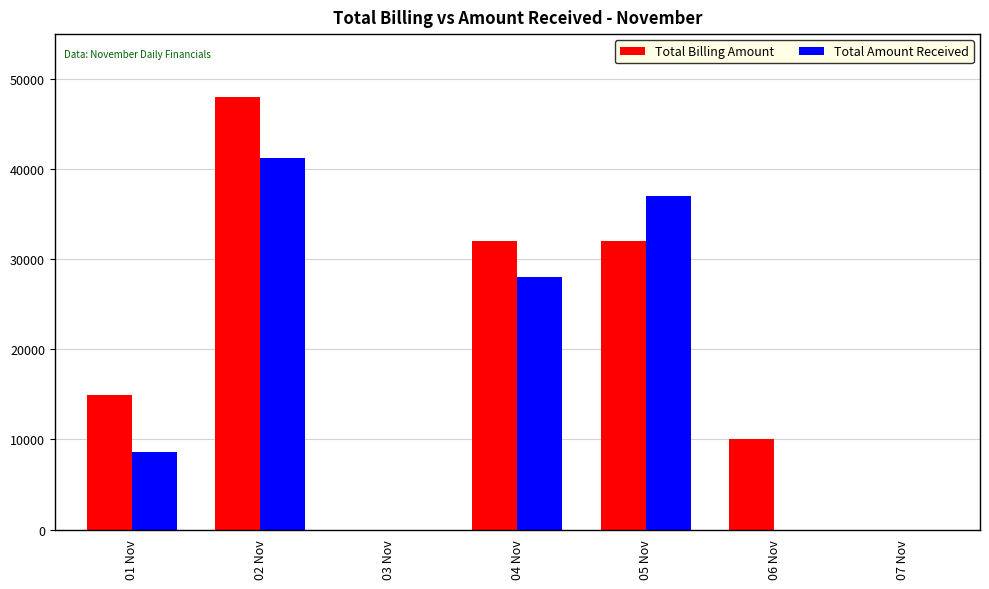

What is the maximum value shown in the chart?

48000